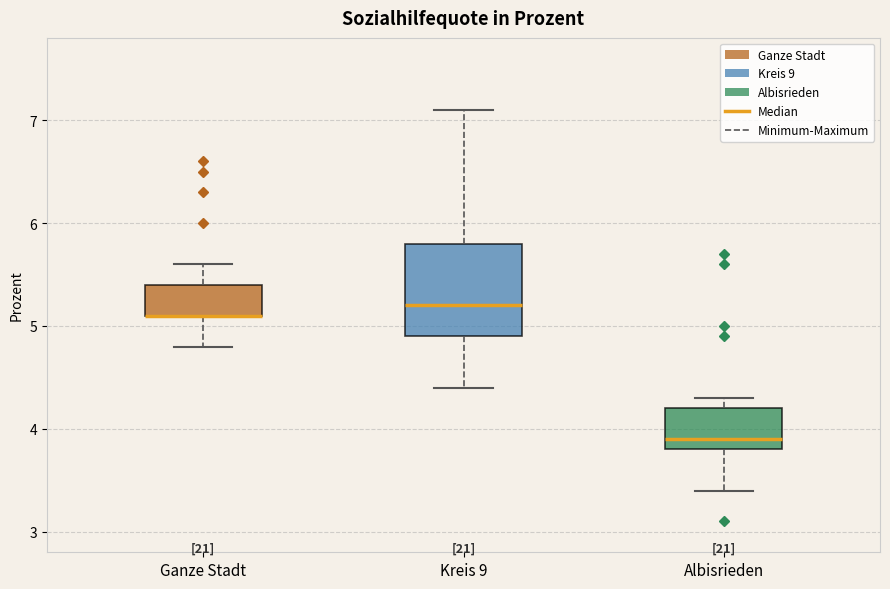

Reading left to right, transcribe this box plot: for each box, give where its median line is, the range the box spans, and where its two whiskers end, as read against the y-axis. The values are not printed on the chart, so give them approximately, as read against the axis.

Ganze Stadt: median 5.1 (drawn on the box's lower edge), box 5.1 to 5.4, whiskers 4.8 to 5.6
Kreis 9: median 5.2, box 4.9 to 5.8, whiskers 4.4 to 7.1
Albisrieden: median 3.9, box 3.8 to 4.2, whiskers 3.4 to 4.3